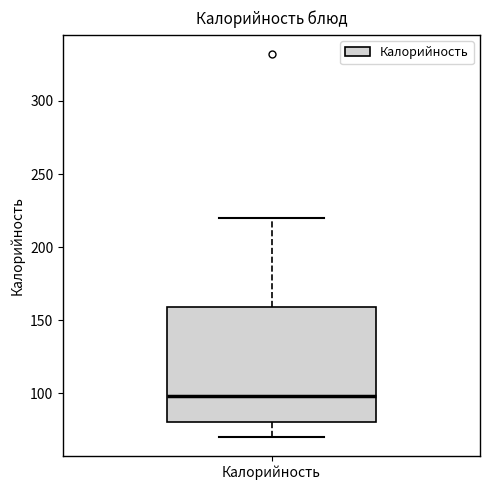

Transcribe this box plot: give where the median line is, the range the box spans, and where the two whiskers end, as read against the y-axis. The values are not printed on the chart, so give them approximately, as read against the axis.

median 100, box 80 to 160, whiskers 70 to 220